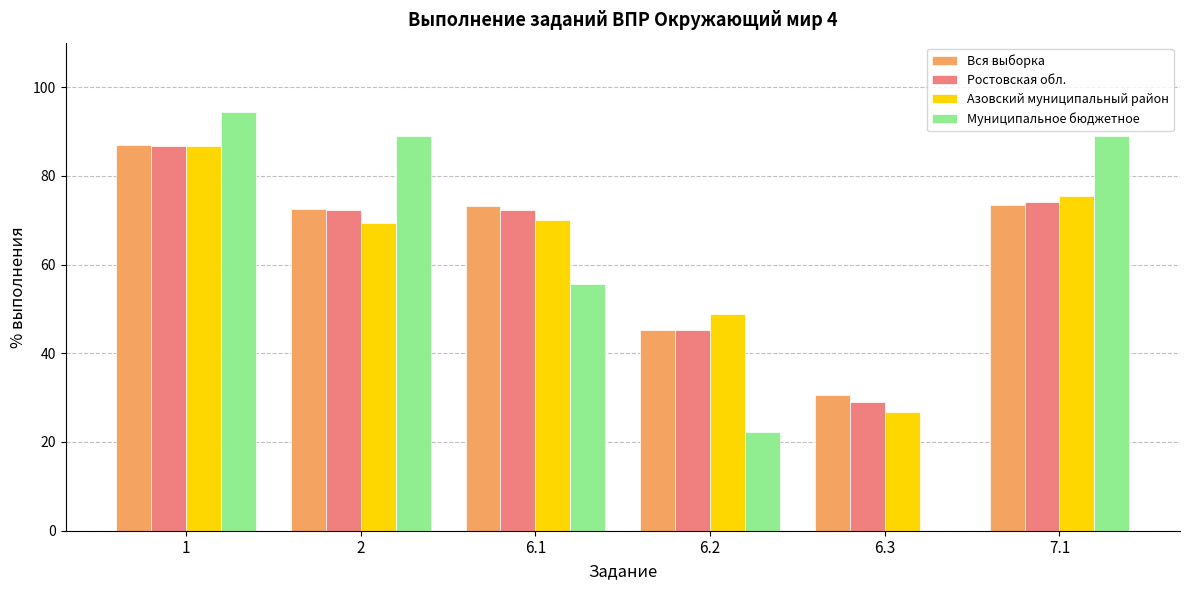

What is the difference between the Вся выборка values at 6.2 and 2?

27.3